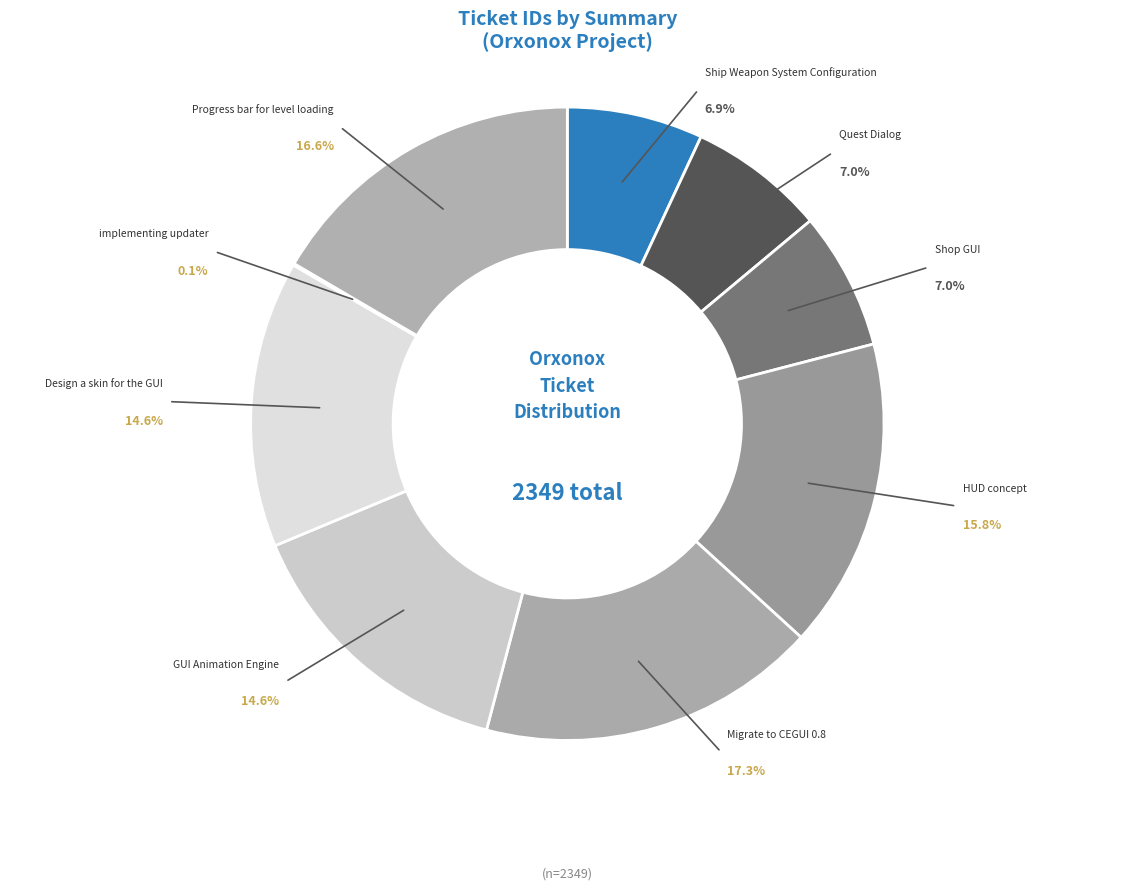

Is there a majority slice in this chart?

No